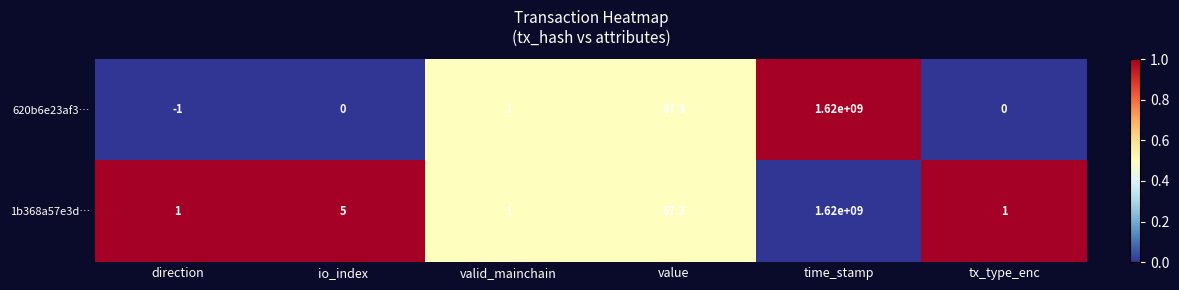

How many data points does each series have?

6